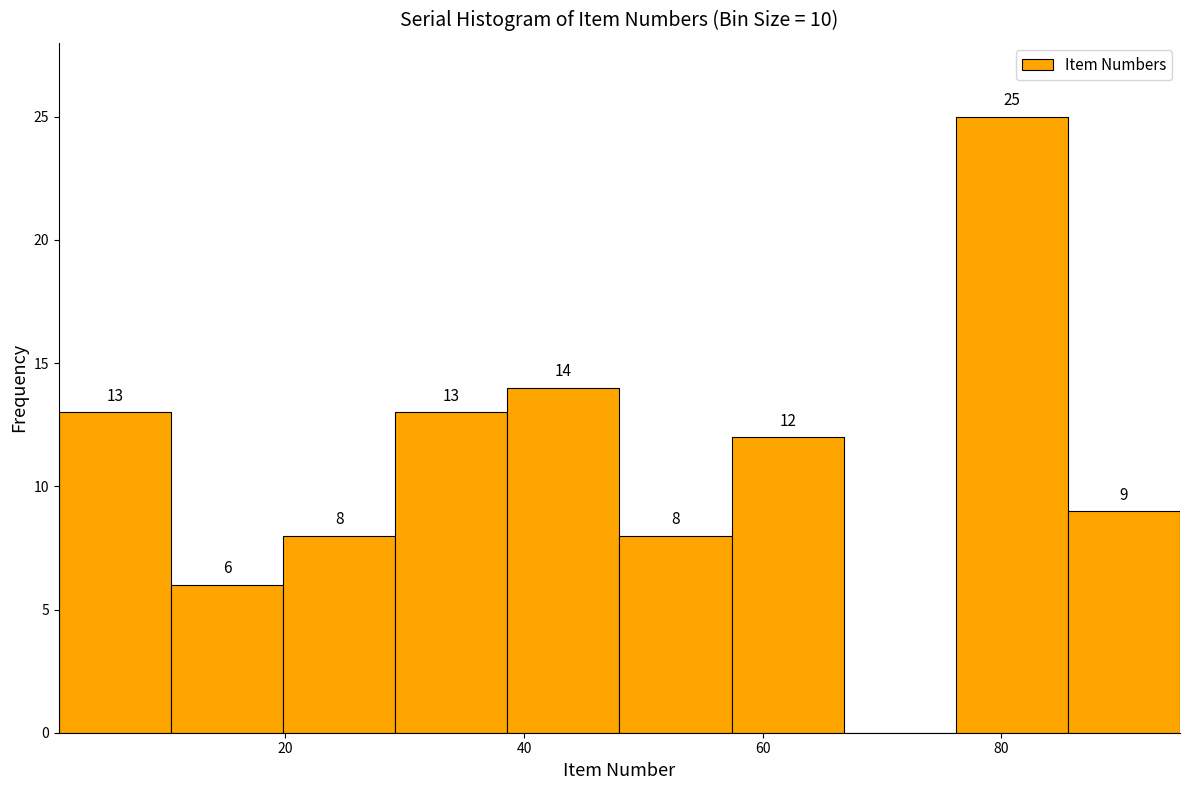

Which range on the x-axis has the tallest bar?

76.2 to 85.6